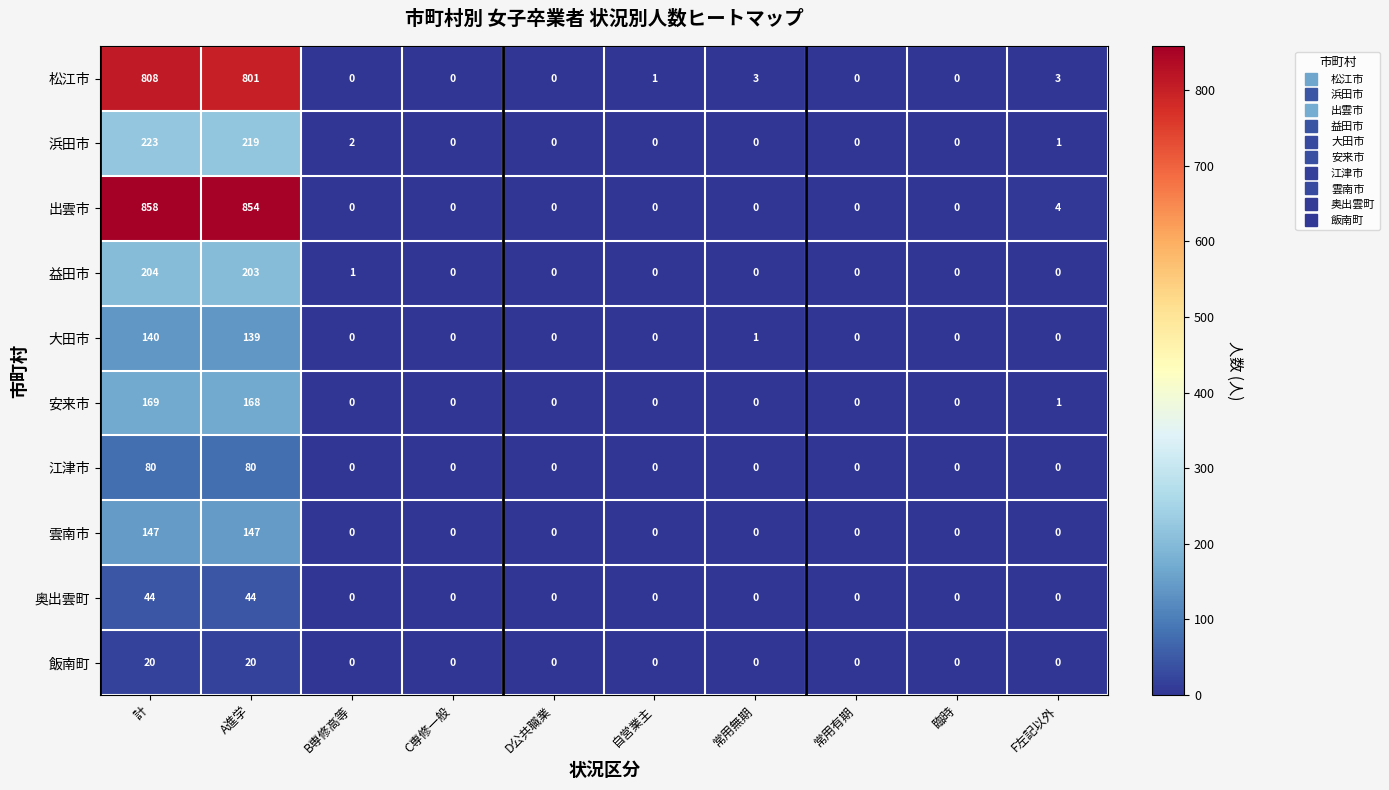

What is the difference between the 雲南市 values at F左記以外 and A進学?

147